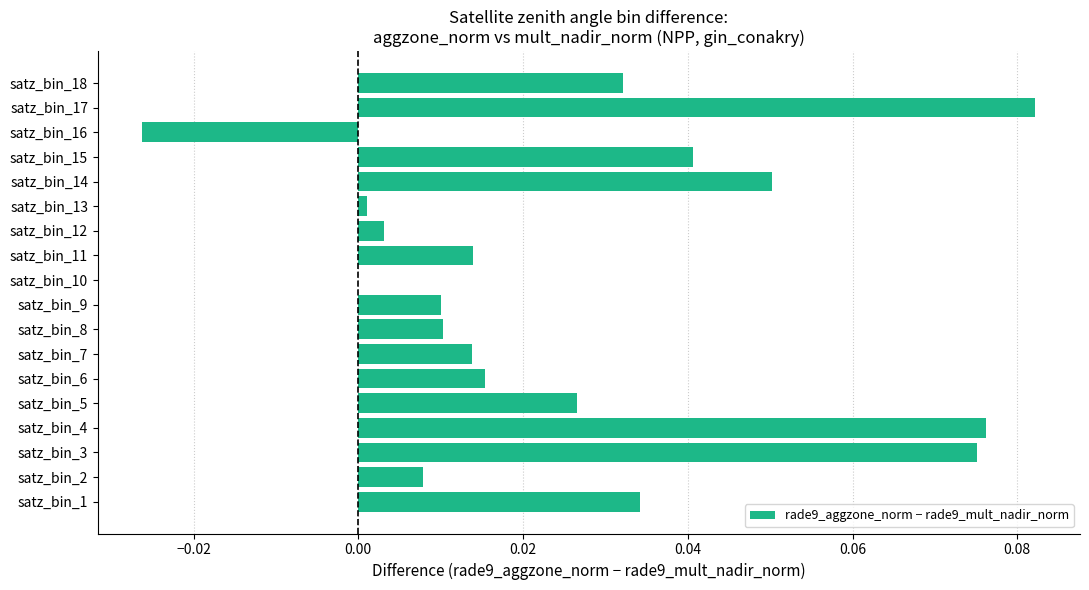

True or false: the data shows 0.0 at satz_bin_15.

True